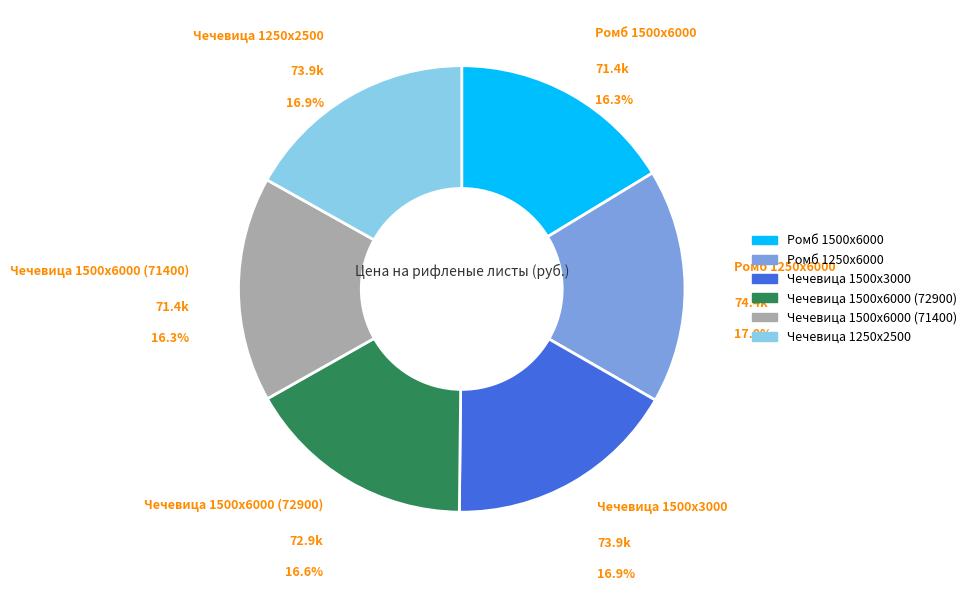

What percentage do Ромб 1250x6000 and Ромб 1500x6000 together represent?

33.3%